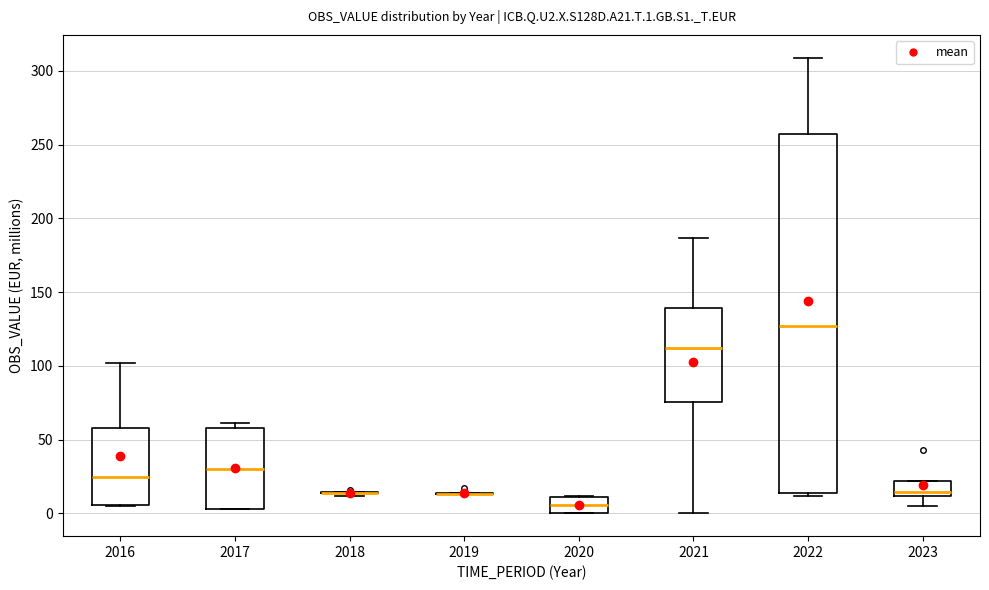

Reading left to right, transcribe this box plot: for each box, give where its median line is, the range the box spans, and where its two whiskers end, as read against the y-axis. The values are not printed on the chart, so give them approximately, as read against the axis.

2016: median 25, box 5 to 60, whiskers 5 to 100
2017: median 30, box 5 to 60, whiskers 5 to 60 (just above the box's upper edge)
2018: box collapsed to a line at 15, whiskers 10 to 15
2019: box collapsed to a line at 15, whiskers 15 to 15
2020: median 5, box 0 to 10, whiskers 0 to 10
2021: median 110, box 75 to 140, whiskers 0 to 185
2022: median 125, box 15 to 255, whiskers 10 to 310
2023: median 15, box 10 to 20, whiskers 5 to 20